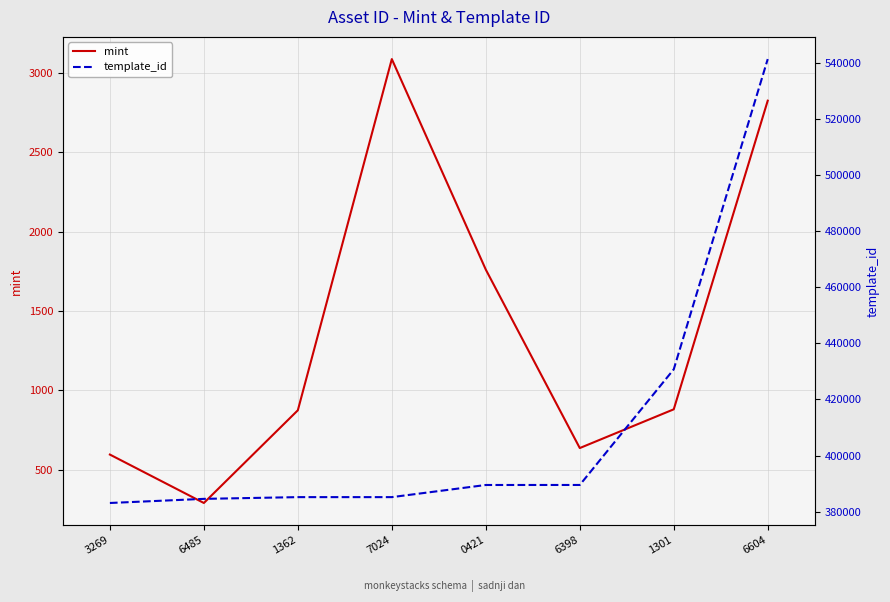

How many values in the mint series are below 880?

4